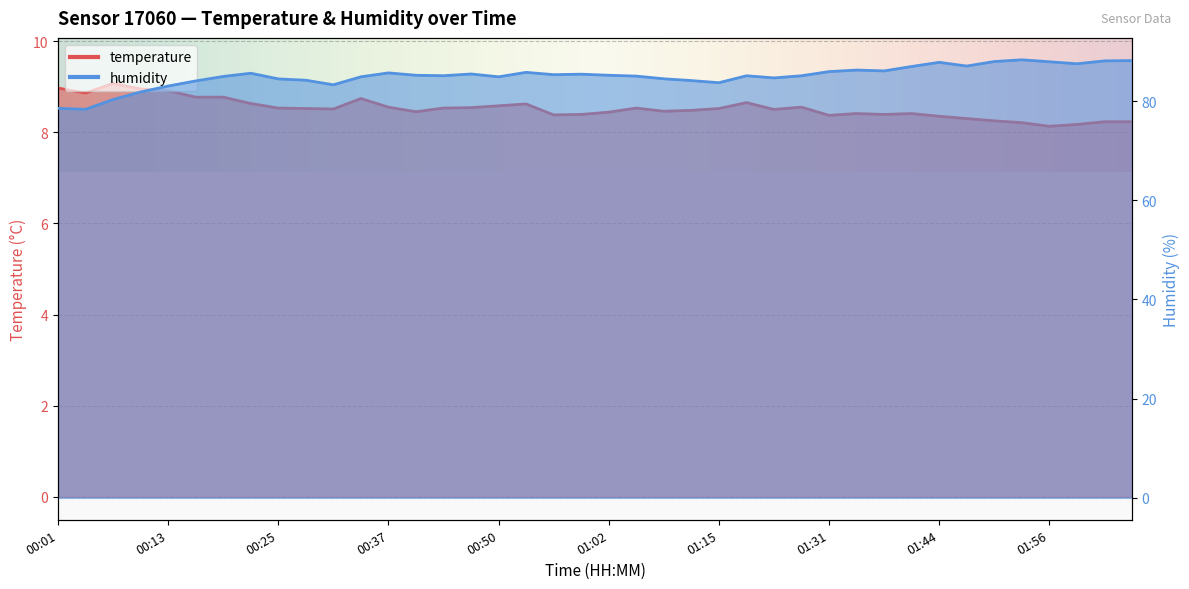

True or false: temperature and humidity intersect in this chart.

False